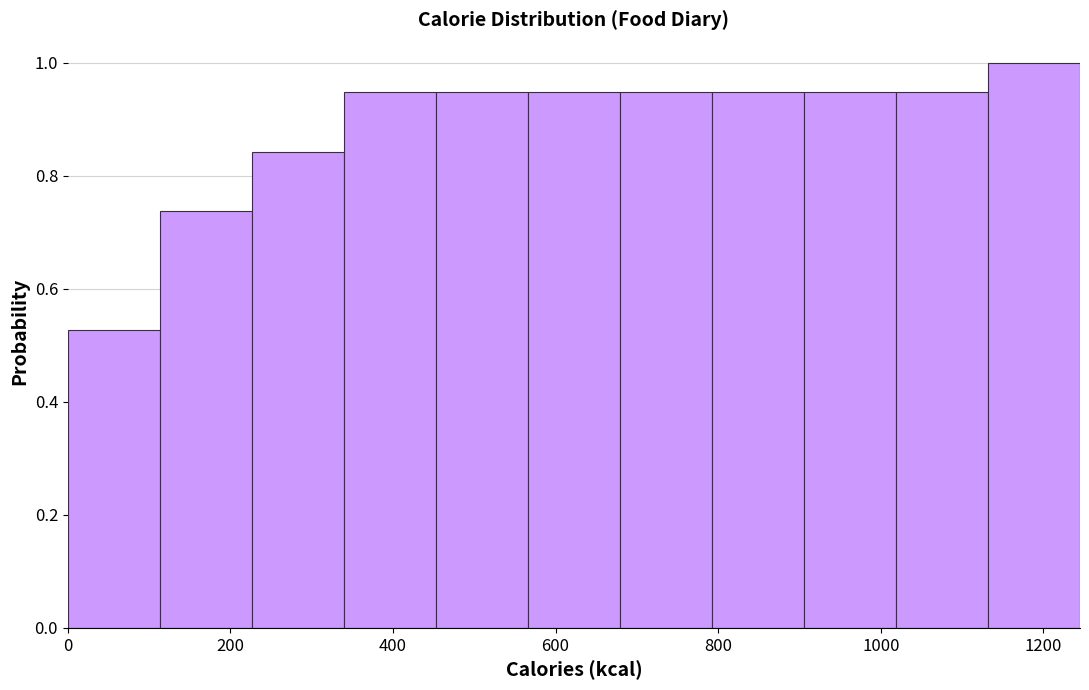

Reading left to right, list every bar in this chart as the range it spans on the x-axis followed by its height. Neither the bar edges nor the heights are printed on the chart, so give them approximately, as read against the axes.

0 to 120: 0.52
120 to 220: 0.74
220 to 340: 0.84
340 to 460: 0.94
460 to 560: 0.94
560 to 680: 0.94
680 to 800: 0.94
800 to 900: 0.94
900 to 1020: 0.94
1020 to 1140: 0.94
1140 to 1240: 1.00